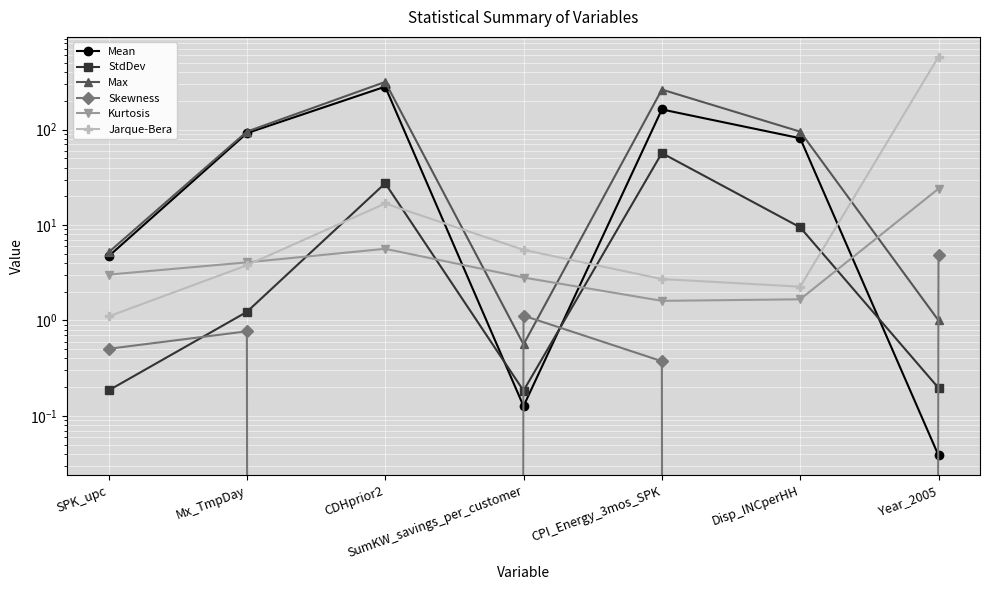

List the series in order of their peak value, lowest first.

Skewness, Kurtosis, StdDev, Mean, Max, Jarque-Bera